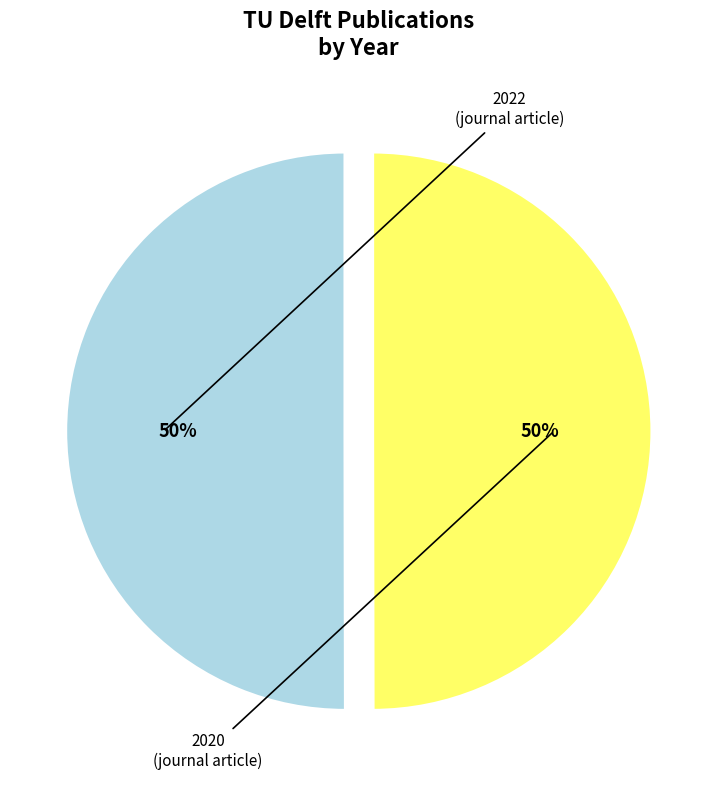

To the nearest percent, what is the average slice percentage?

50%